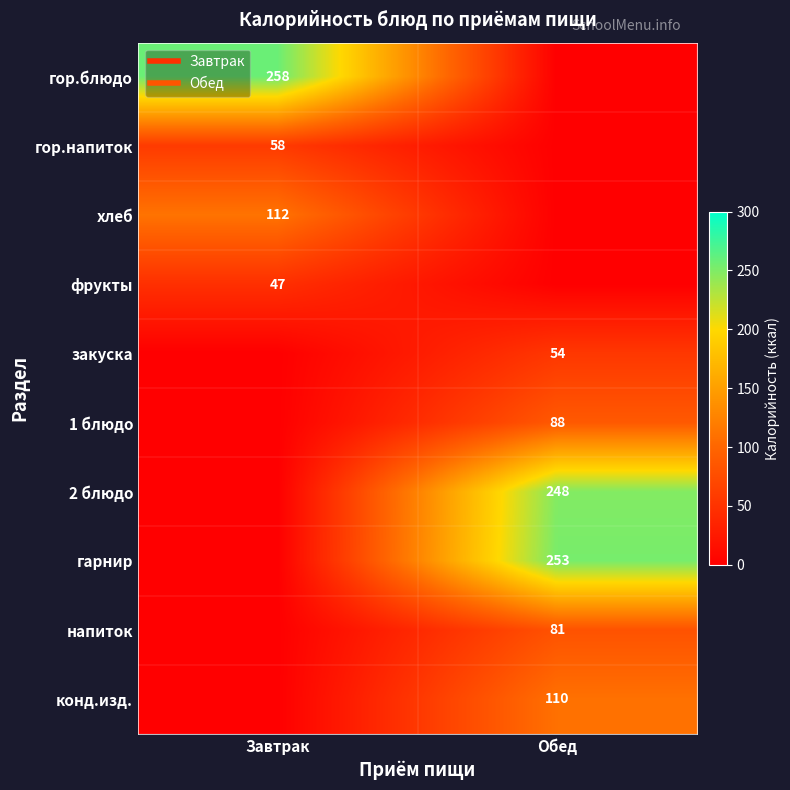

Rank the series by their maximum value, from highest to lowest.

гор.блюдо, гарнир, 2 блюдо, хлеб, конд.изд., 1 блюдо, напиток, гор.напиток, закуска, фрукты